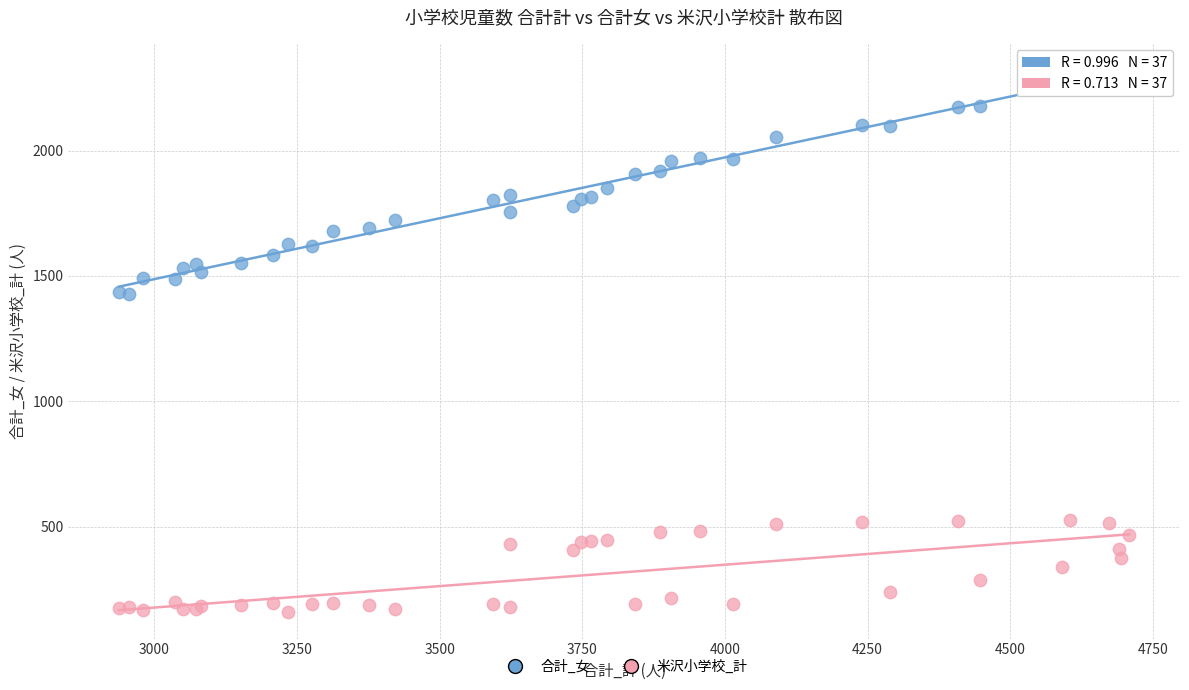

What is the X range (max minus min) for the scatter plot?

1771